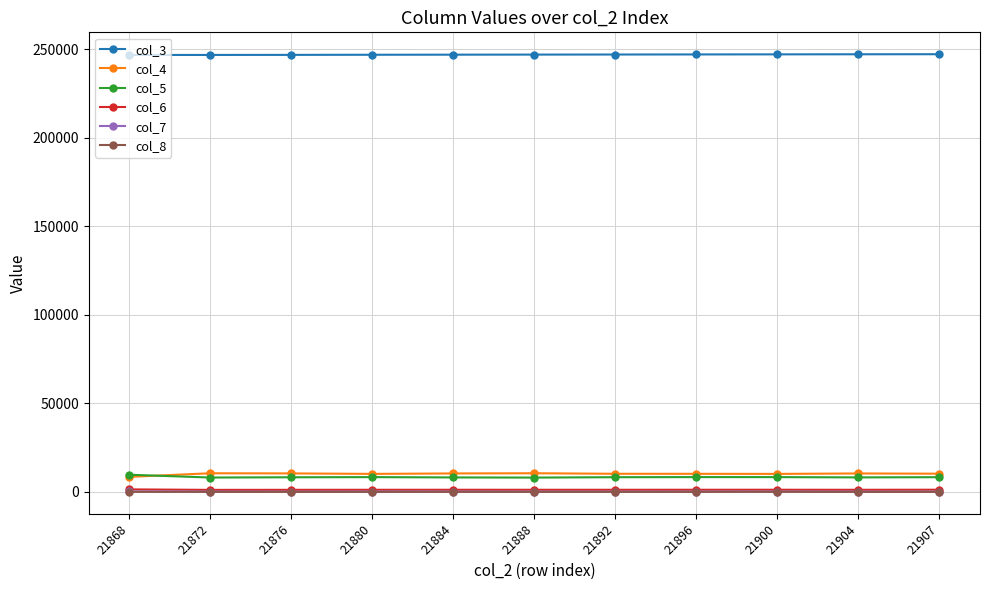

True or false: col_8 and col_7 cross at least once.

False